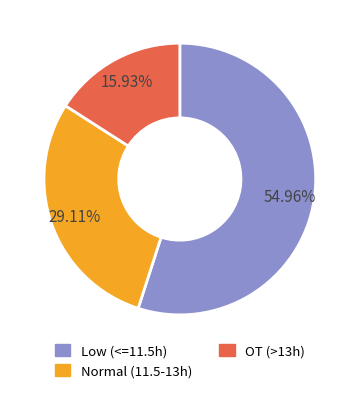

Does Low (<=11.5h) account for over 50% of the chart?

Yes